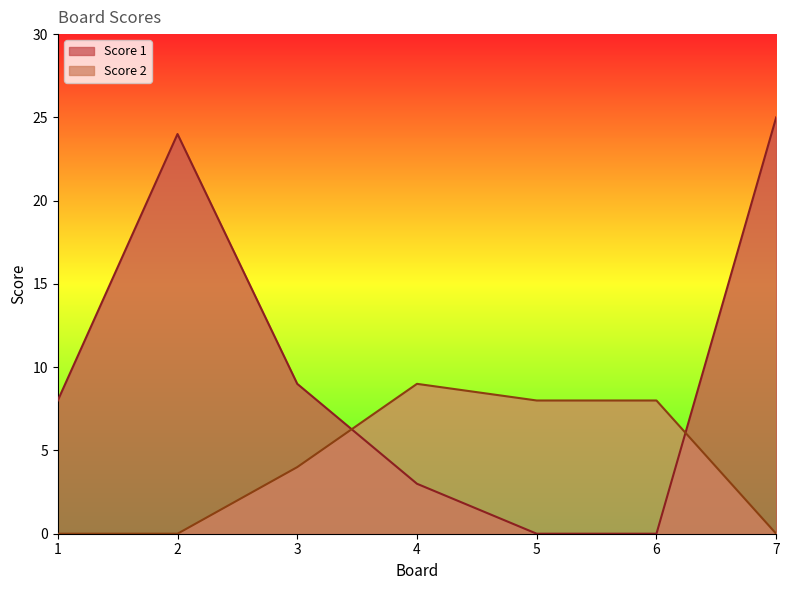

The value of Score 2 at 3 is 4. True or false?

True